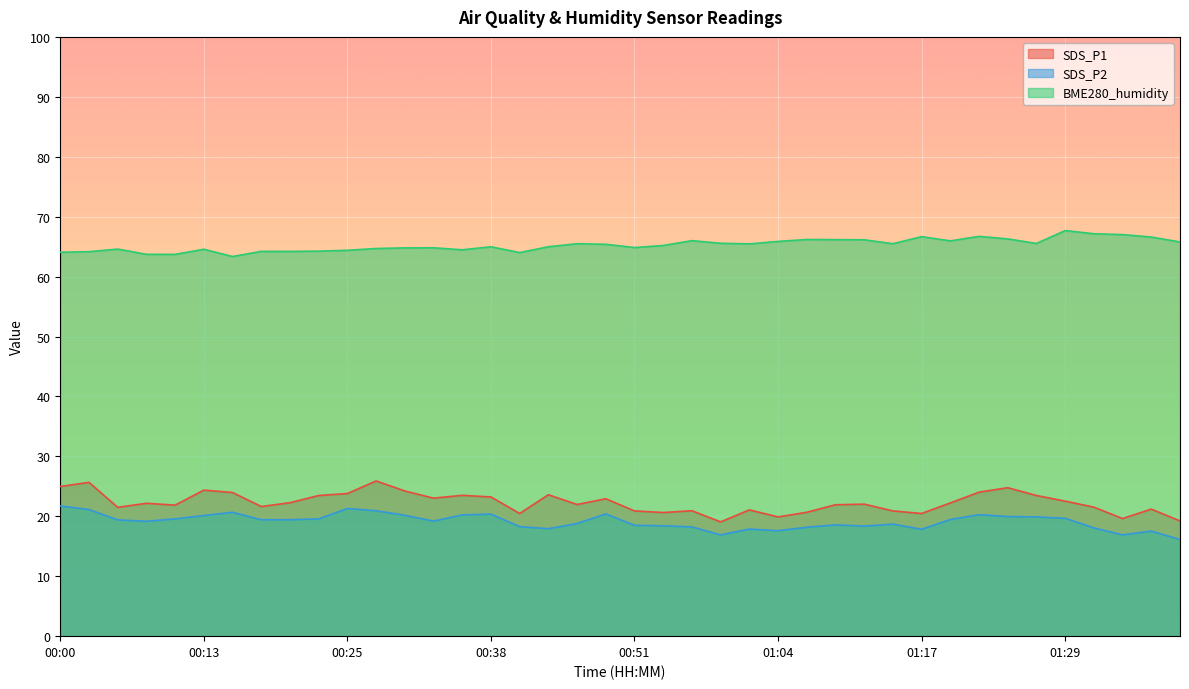

What is the minimum value for SDS_P2?

16.1